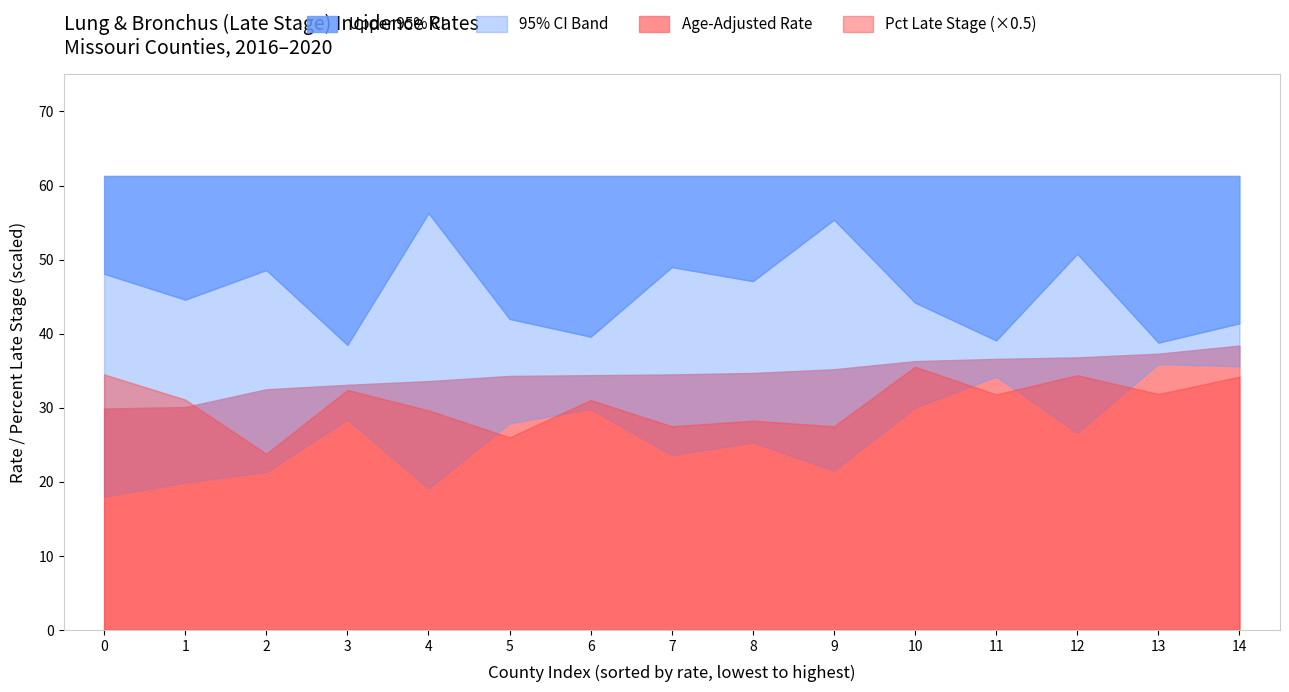

What is the total value across all series at 7?

162.1